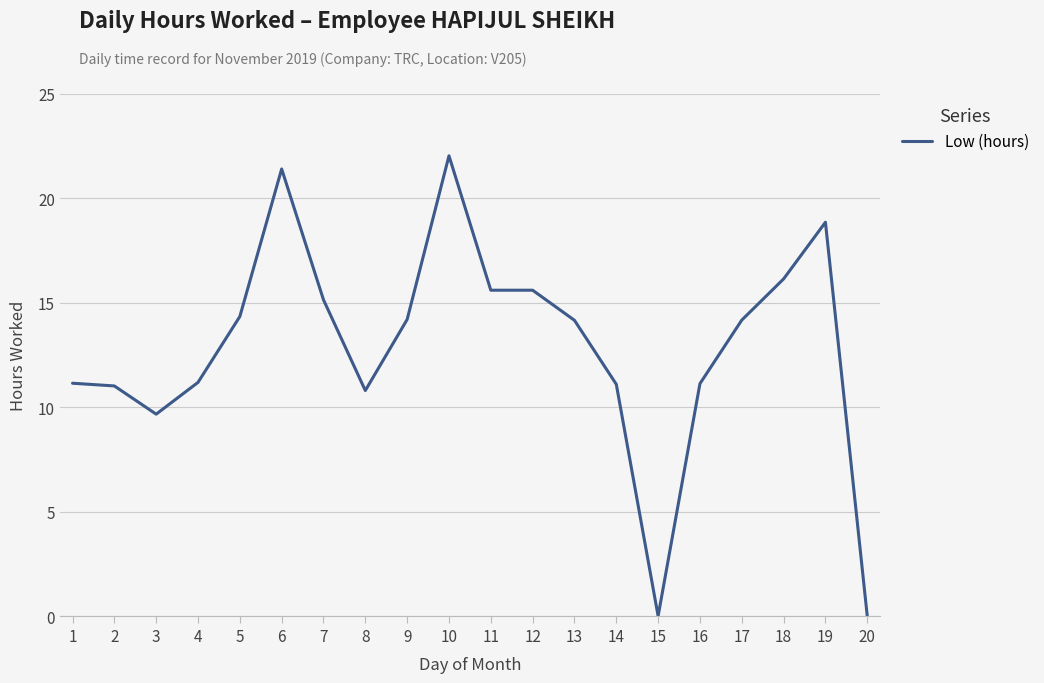

What is the ratio of the value at 19 to the value at 12?

1.2